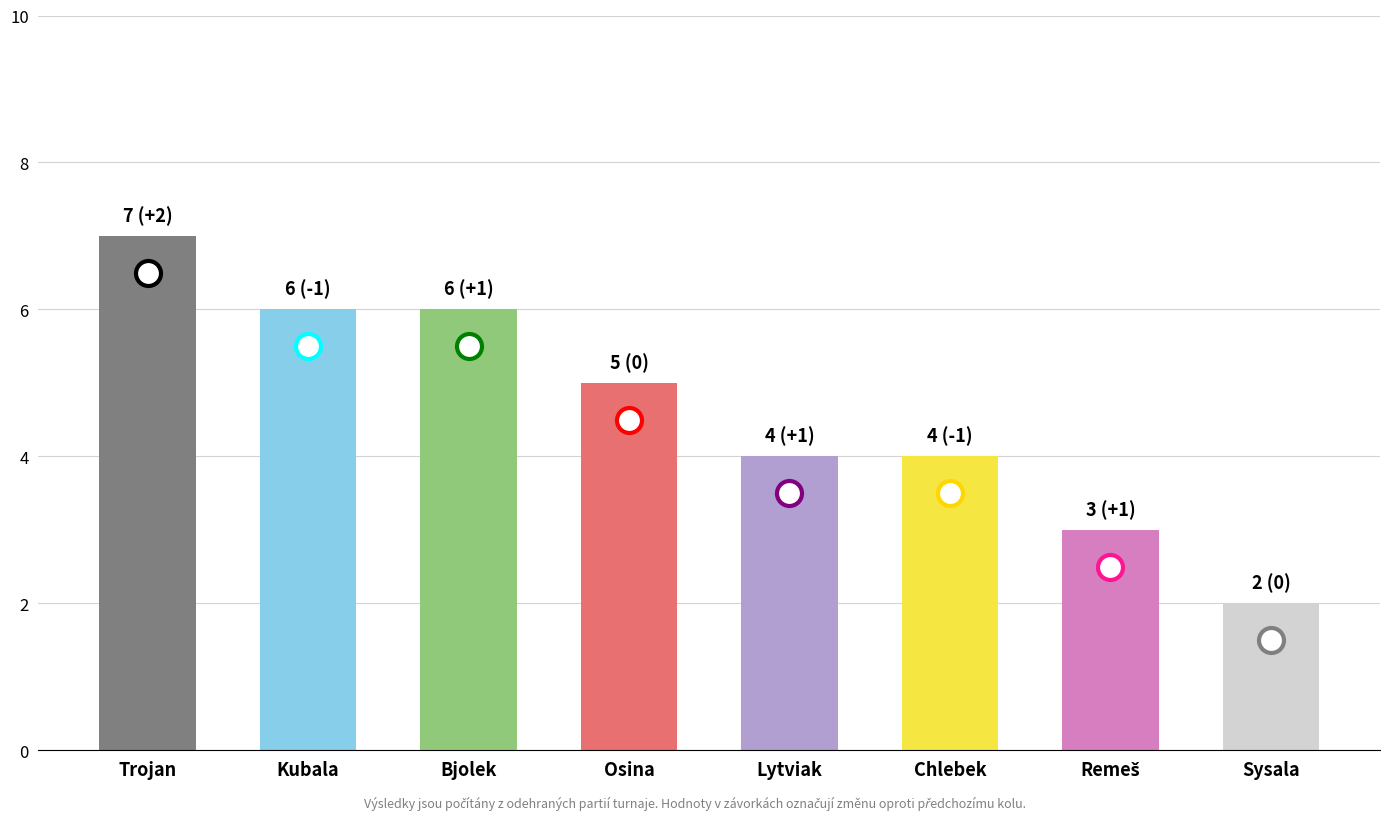

What is the sum of the values at Kubala and Trojan?

13